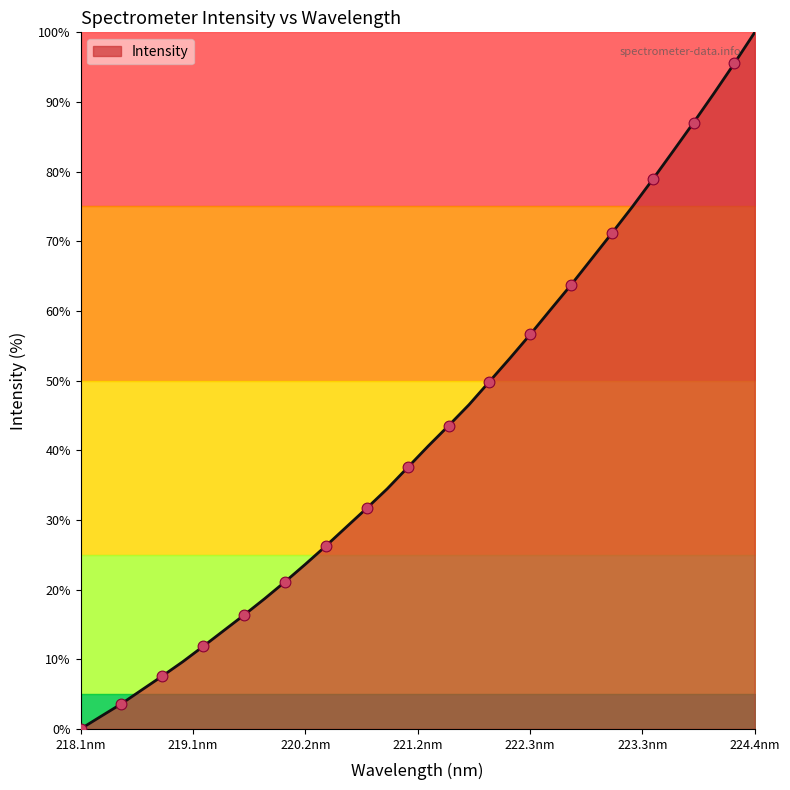

What is the greatest value displayed?

100.0